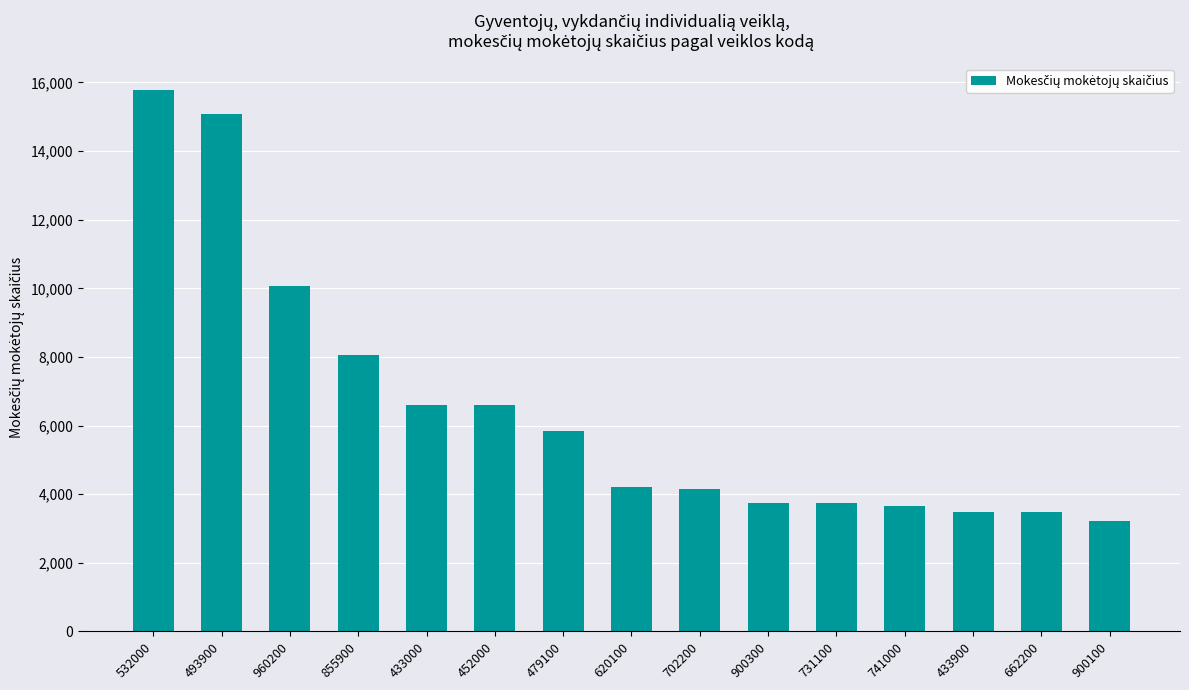

What is the value of the 10th bar from the left?

3747